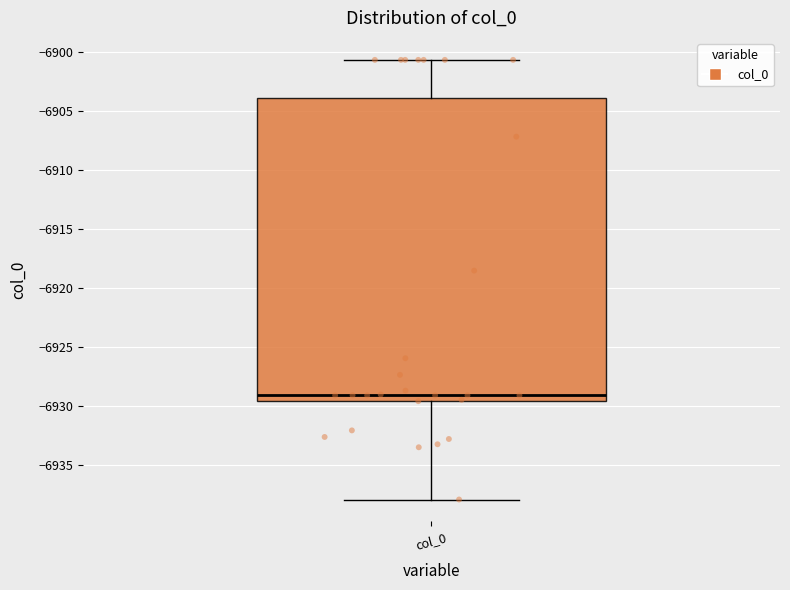

Transcribe this box plot: give where the median line is, the range the box spans, and where the two whiskers end, as read against the y-axis. The values are not printed on the chart, so give them approximately, as read against the axis.

median -6929.0, box -6929.5 to -6904.0, whiskers -6938.0 to -6900.5